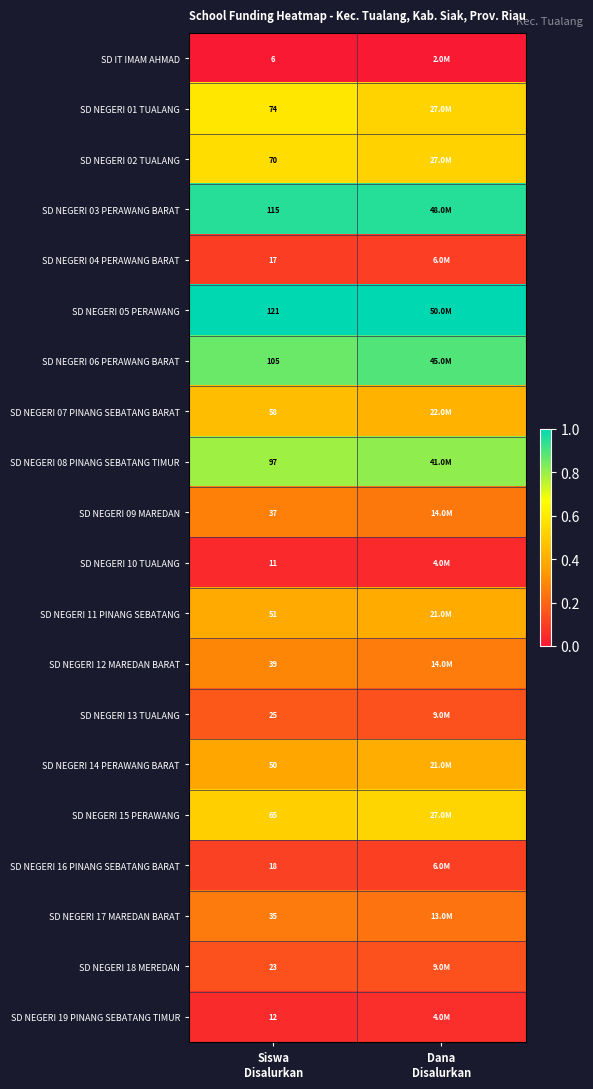

The value of SD NEGERI 06 PERAWANG BARAT at Dana Disalurkan is 0.3. True or false?

False